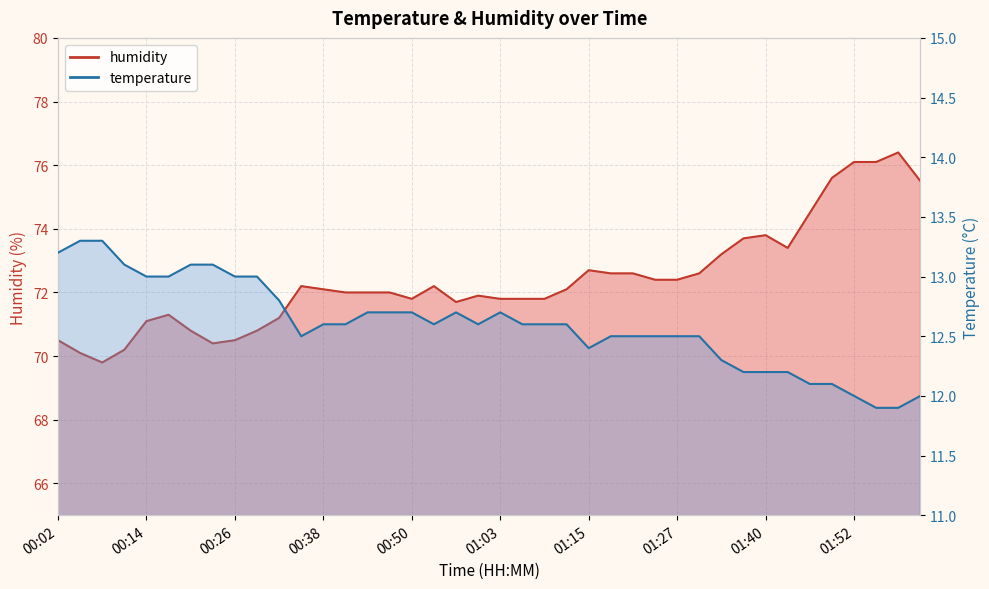

Which series has the largest total across all categories?

humidity